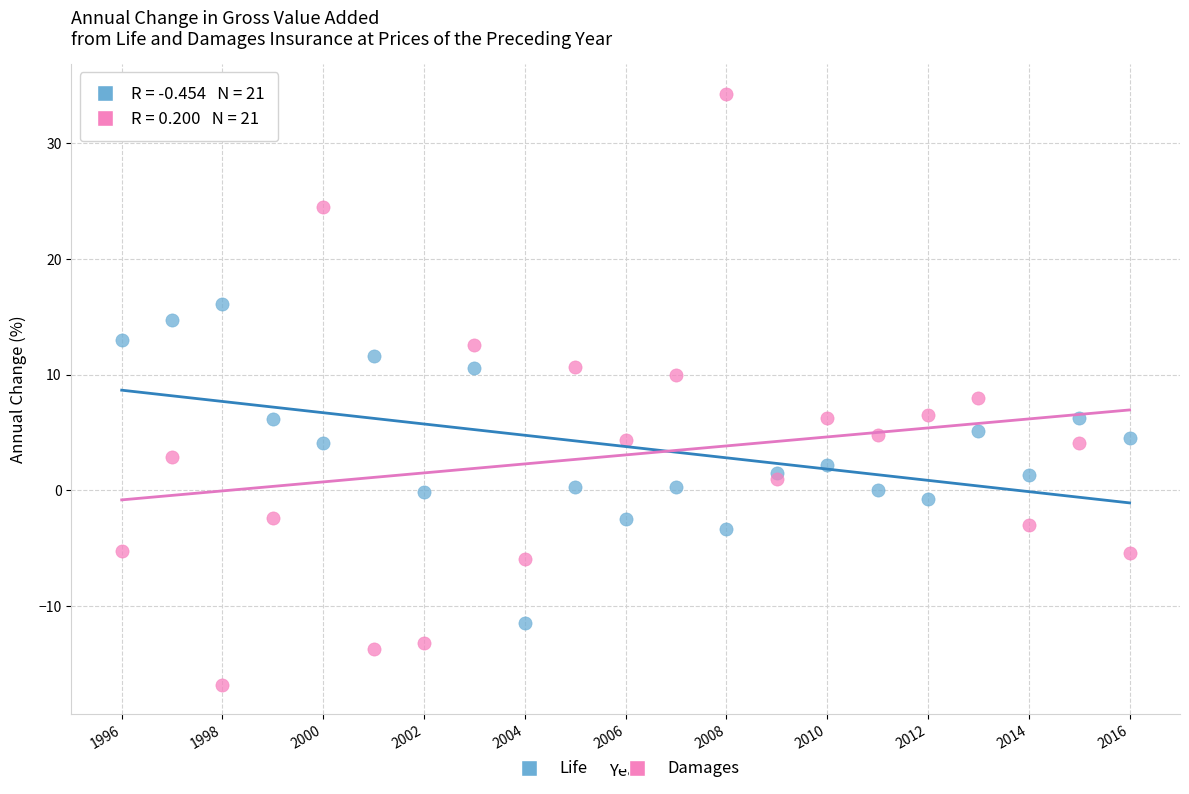

Which series reaches the maximum Y coordinate?

Damages